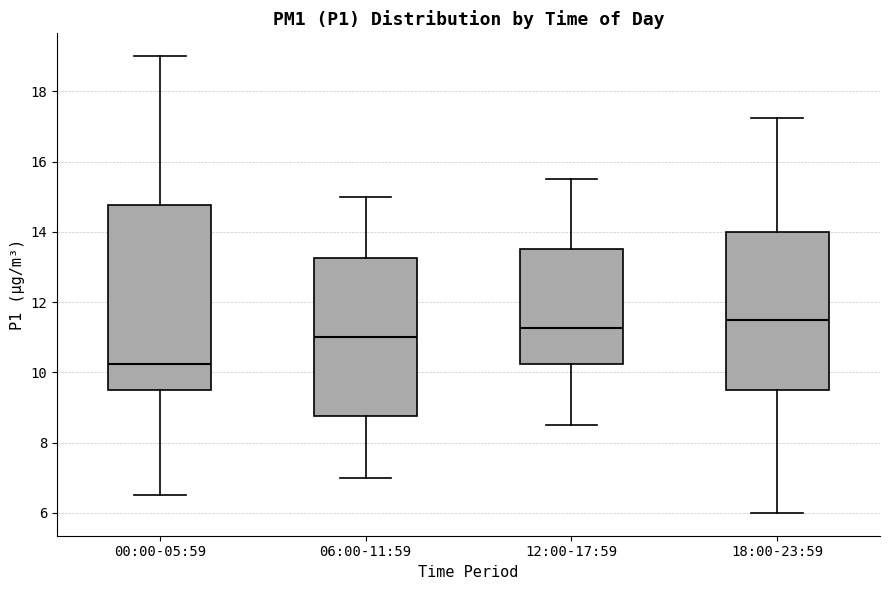

Which box's median line is the highest?

18:00-23:59